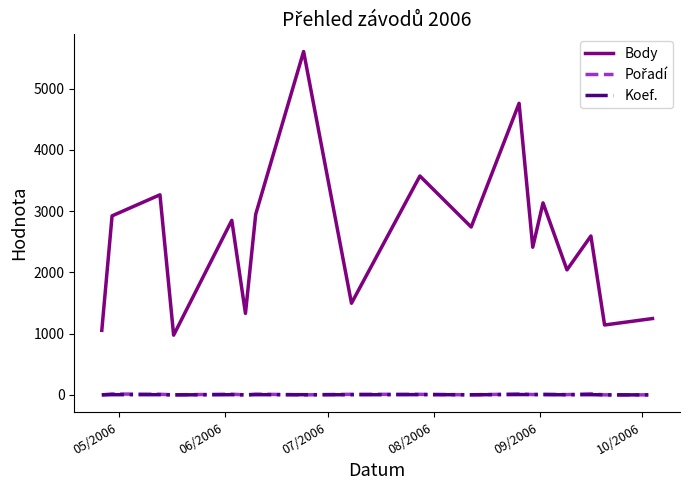

Which series has the largest total across all categories?

Body